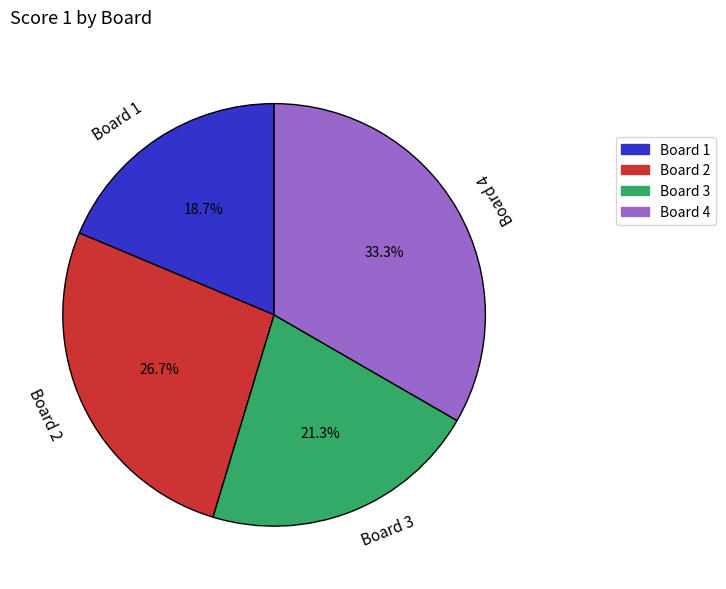

What is the ratio of the value at Board 2 to the value at Board 1?

1.4